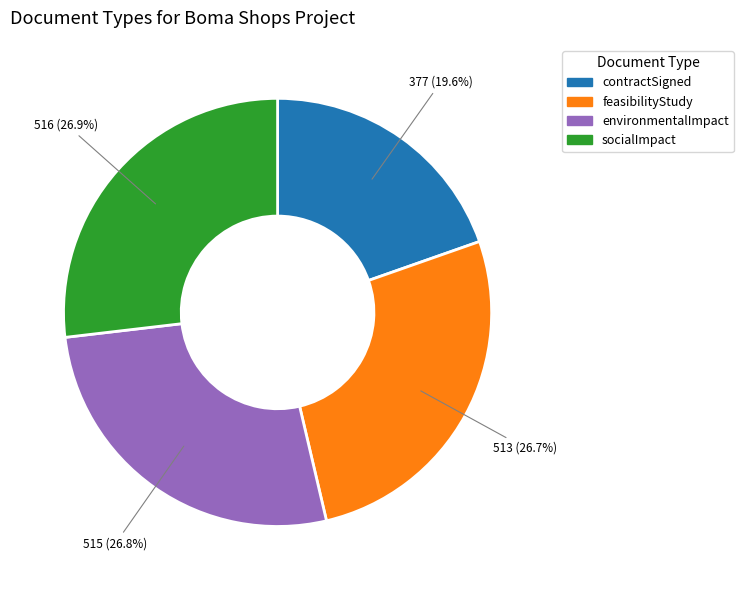

How much of the chart is everything except socialImpact?

73.1%